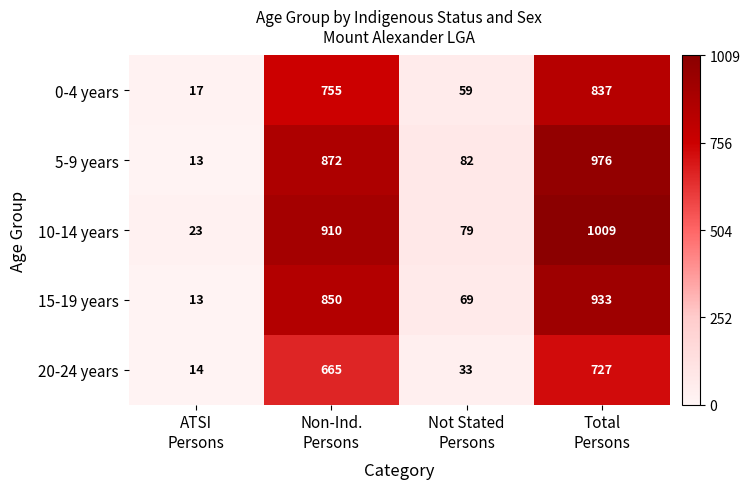

Reading left to right, list all the values displayed in this chart.

0-4 years: 17	755	59	837
5-9 years: 13	872	82	976
10-14 years: 23	910	79	1009
15-19 years: 13	850	69	933
20-24 years: 14	665	33	727